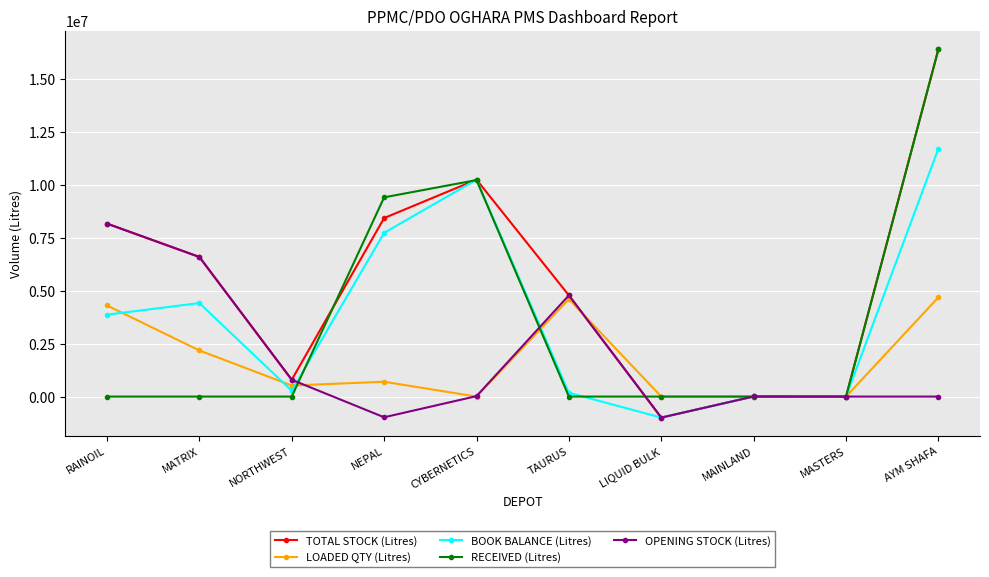

Does the chart have visible grid lines?

Yes